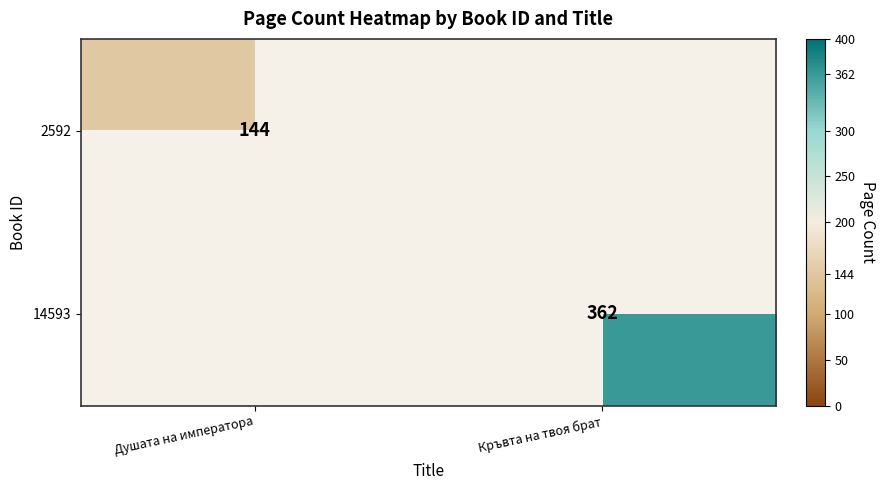

How many distinct data groups are displayed?

2